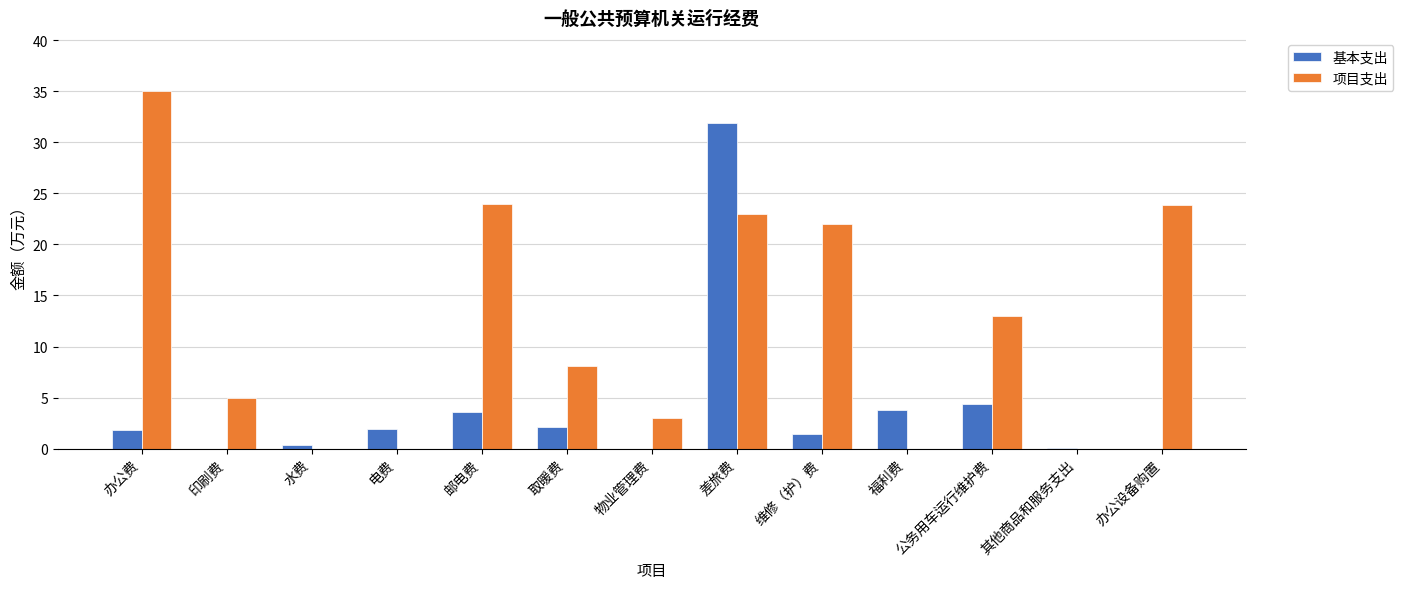

Is it true that 项目支出 equals 0.0 at 其他商品和服务支出?

True